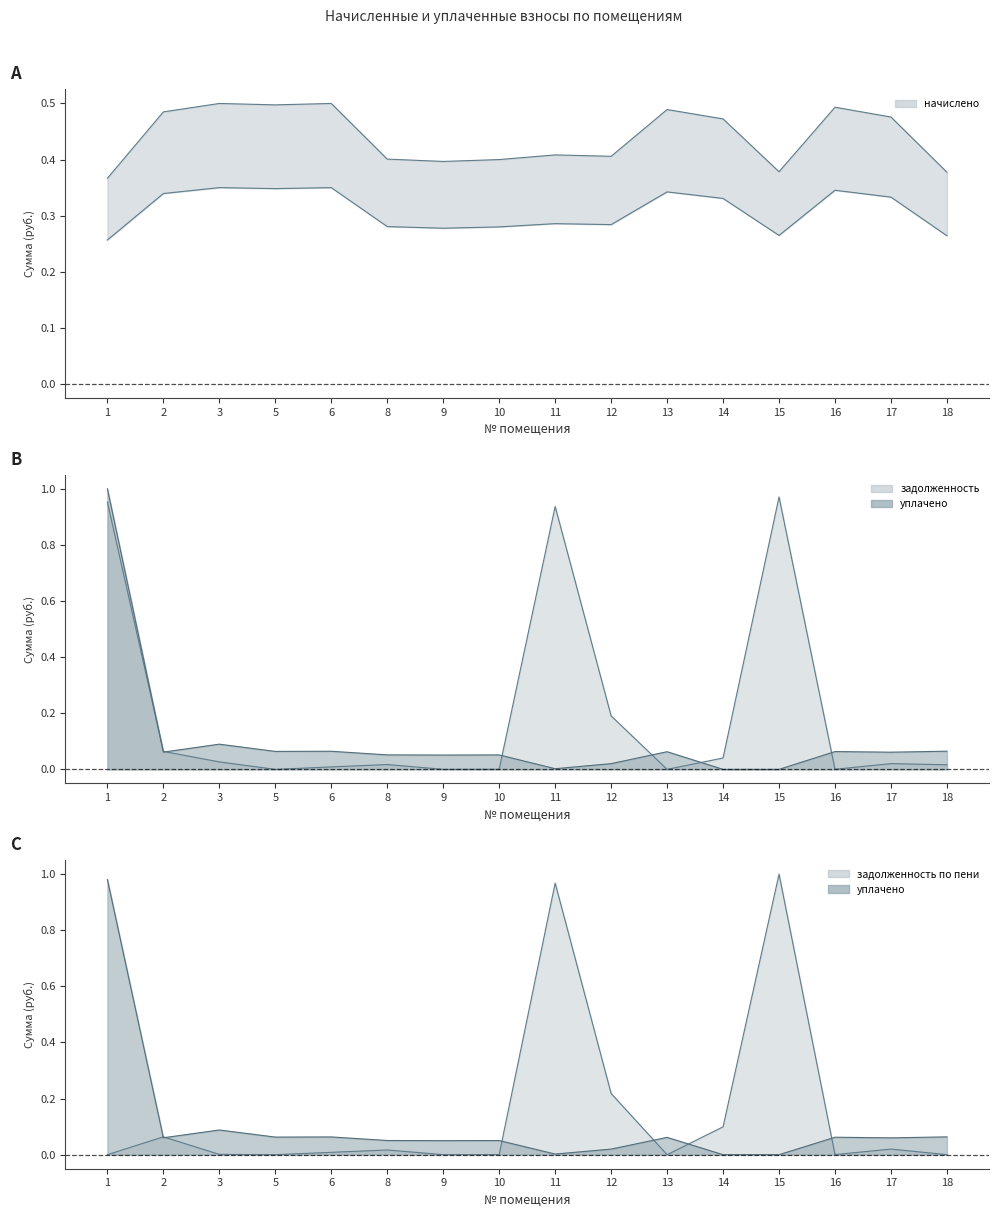

The задолженность по пени series shows 0.1 at 2. True or false?

True